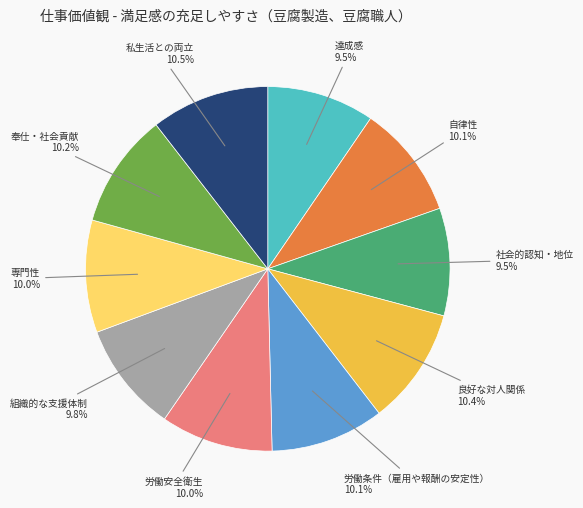

Is there any slice that represents more than half of the pie?

No